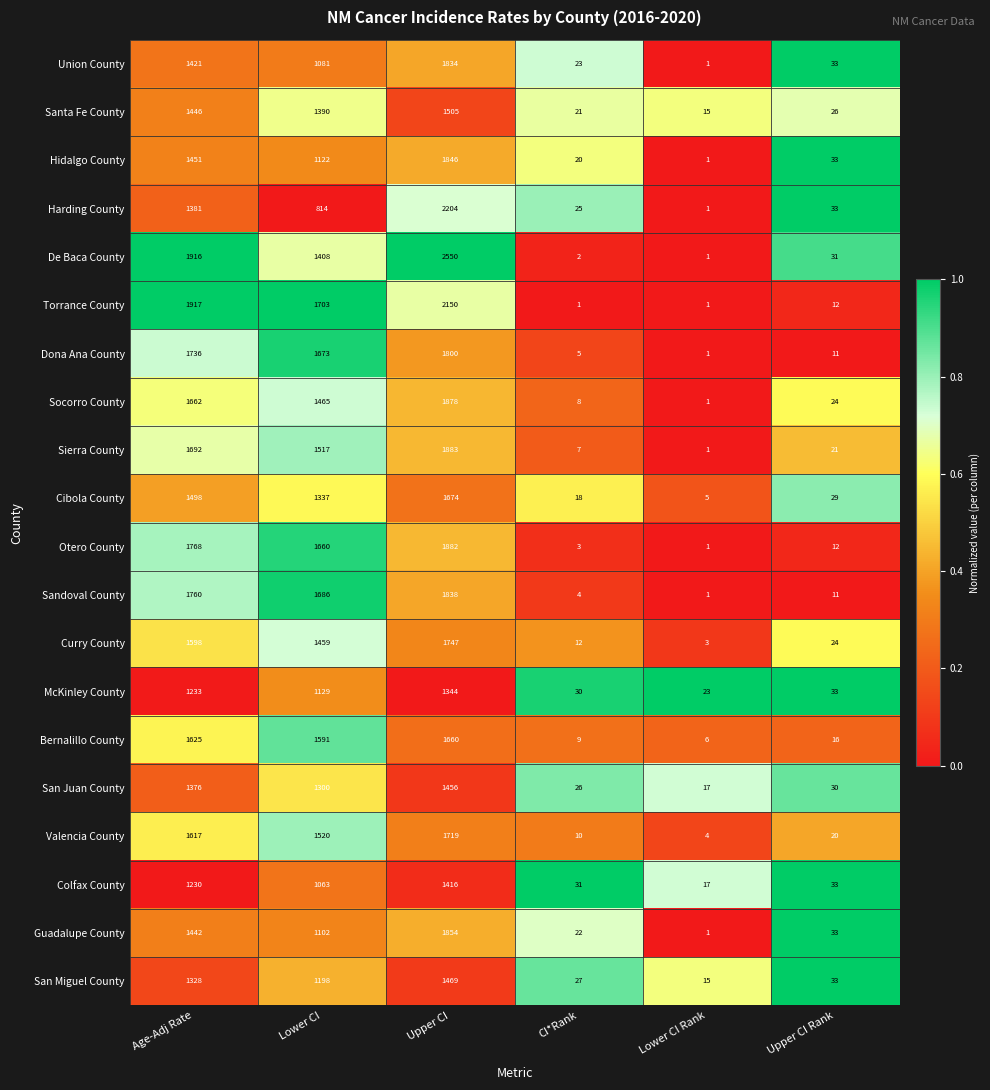

Between Age-Adj Rate and CI*Rank, which series saw the biggest shift?

Torrance County